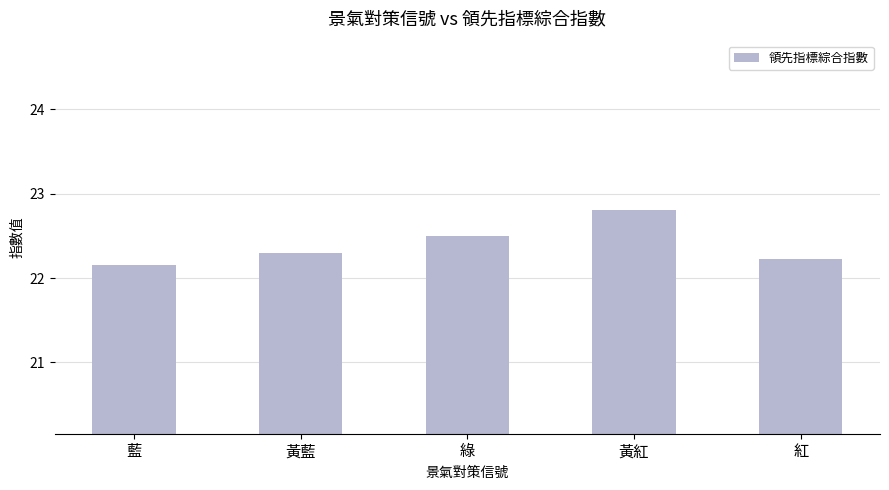

Reading right to left, list all the values displayed in this chart.

紅=22.2	黃紅=22.8	綠=22.5	黃藍=22.3	藍=22.2